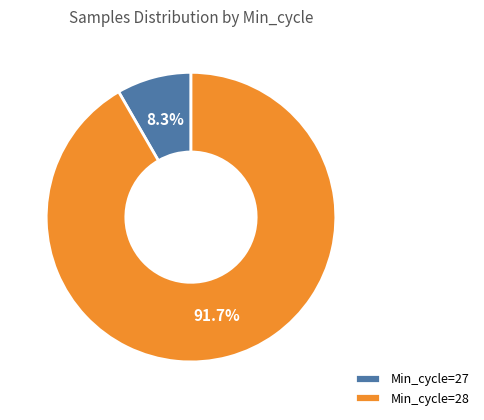

How much of the chart is everything except Min_cycle=28?

8.3%